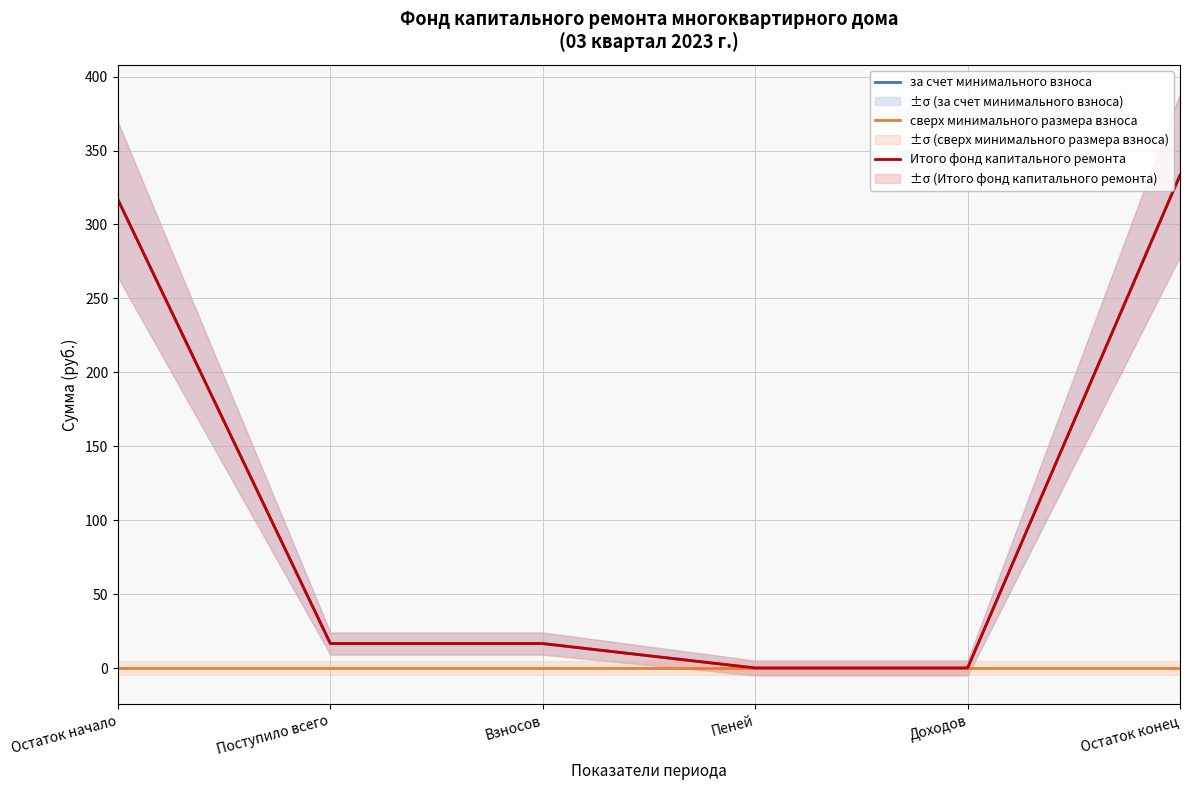

True or false: Итого фонд капитального ремонта has more than 1 points higher than both neighbors.

False